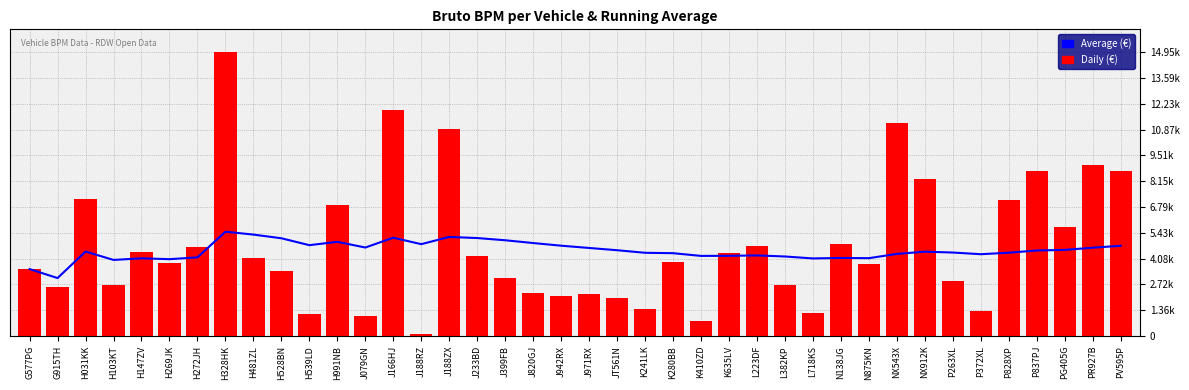

Reading left to right, what are all the values shown in this chart?

Average (€): G577PG=3527.0	G915TH=3056.0	H031KK=4450.7	H103KT=4009.5	H147ZV=4094.0	H269JK=4049.8	H272JH=4144.4	H328HK=5494.5	H481ZL=5342.8	H528BN=5149.2	H539LD=4786.3	H991NB=4961.8	J079GN=4662.6	J166HJ=5177.7	J188RZ=4839.4	J188ZX=5218.7	J233BD=5161.1	J399FB=5044.4	J820GJ=4898.4	J942RX=4758.9	J971RX=4639.0	JT561N=4520.6	K241LK=4385.5	K280BB=4364.5	K410ZD=4221.3	K635LV=4227.0	L223DF=4246.6	L382KP=4190.5	L718KS=4088.3	N138JG=4113.9	N875KN=4103.0	NX543X=4325.4	NX912K=4444.3	P263XL=4399.1	P372XL=4310.5	P828XP=4389.7	P837PJ=4506.2	PG405G=4538.2	PR927B=4653.3	PV595P=4753.7
Daily (€): G577PG=3527.0	G915TH=2585.0	H031KK=7240.0	H103KT=2686.0	H147ZV=4432.0	H269JK=3829.0	H272JH=4712.0	H328HK=14945.0	H481ZL=4129.0	H528BN=3407.0	H539LD=1157.0	H991NB=6892.0	J079GN=1073.0	J166HJ=11874.0	J188RZ=103.0	J188ZX=10908.0	J233BD=4239.0	J399FB=3062.0	J820GJ=2269.0	J942RX=2110.0	J971RX=2241.0	JT561N=2033.0	K241LK=1414.0	K280BB=3881.0	K410ZD=785.0	K635LV=4368.0	L223DF=4757.0	L382KP=2677.0	L718KS=1225.0	N138JG=4858.0	N875KN=3774.0	NX543X=11220.0	NX912K=8250.0	P263XL=2906.0	P372XL=1301.0	P828XP=7160.0	P837PJ=8701.0	PG405G=5723.0	PR927B=9027.0	PV595P=8667.0